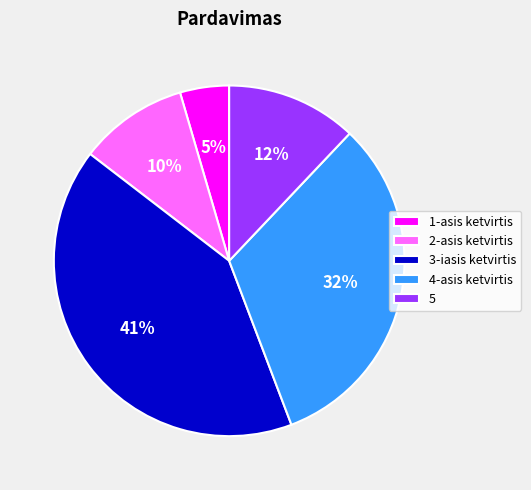

Rank the categories by value from highest to lowest.

3-iasis ketvirtis, 4-asis ketvirtis, 5, 2-asis ketvirtis, 1-asis ketvirtis